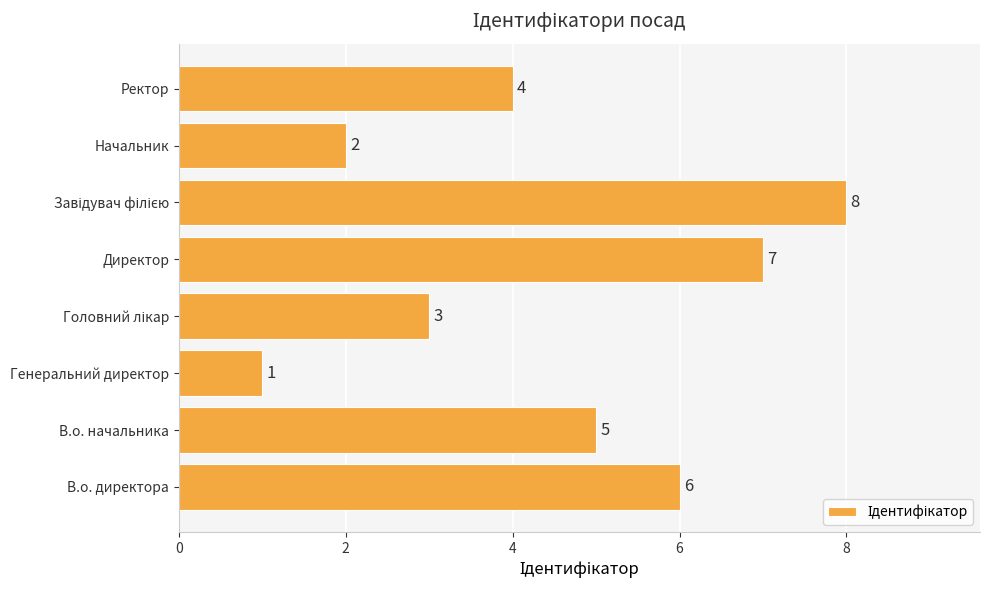

Which label corresponds to the smallest value in the chart?

Генеральний директор